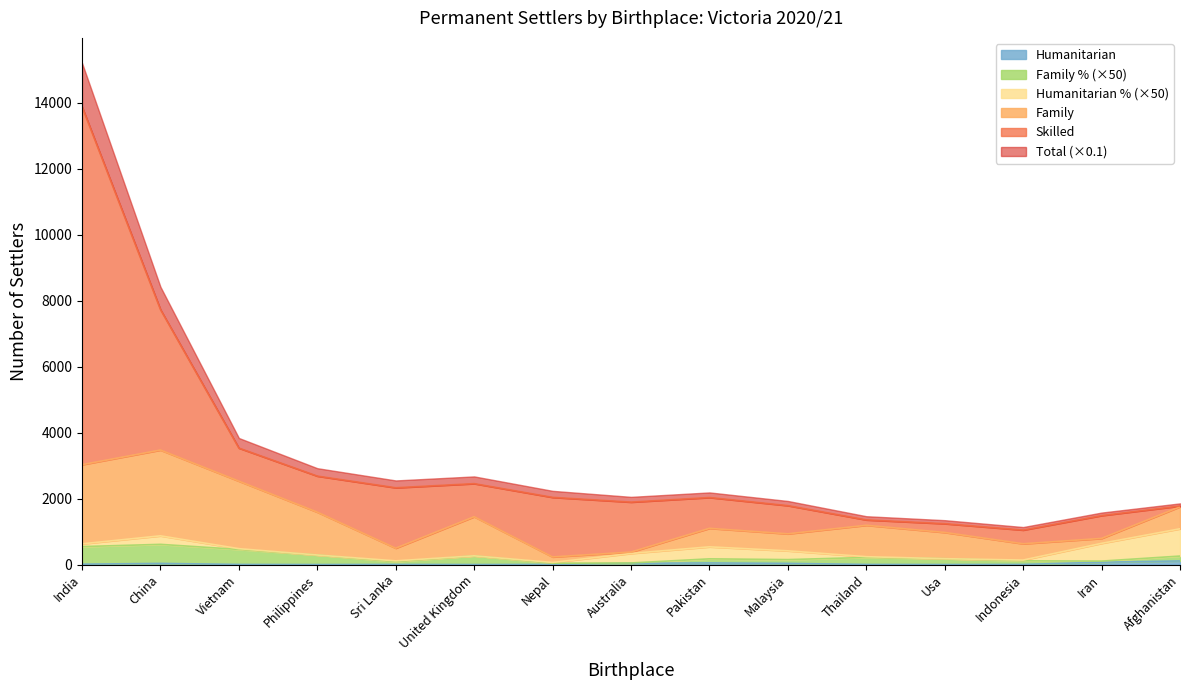

True or false: Humanitarian and Total intersect in this chart.

False